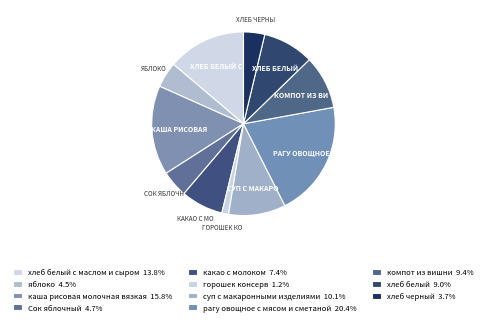

To the nearest percent, what is the average slice percentage?

9%